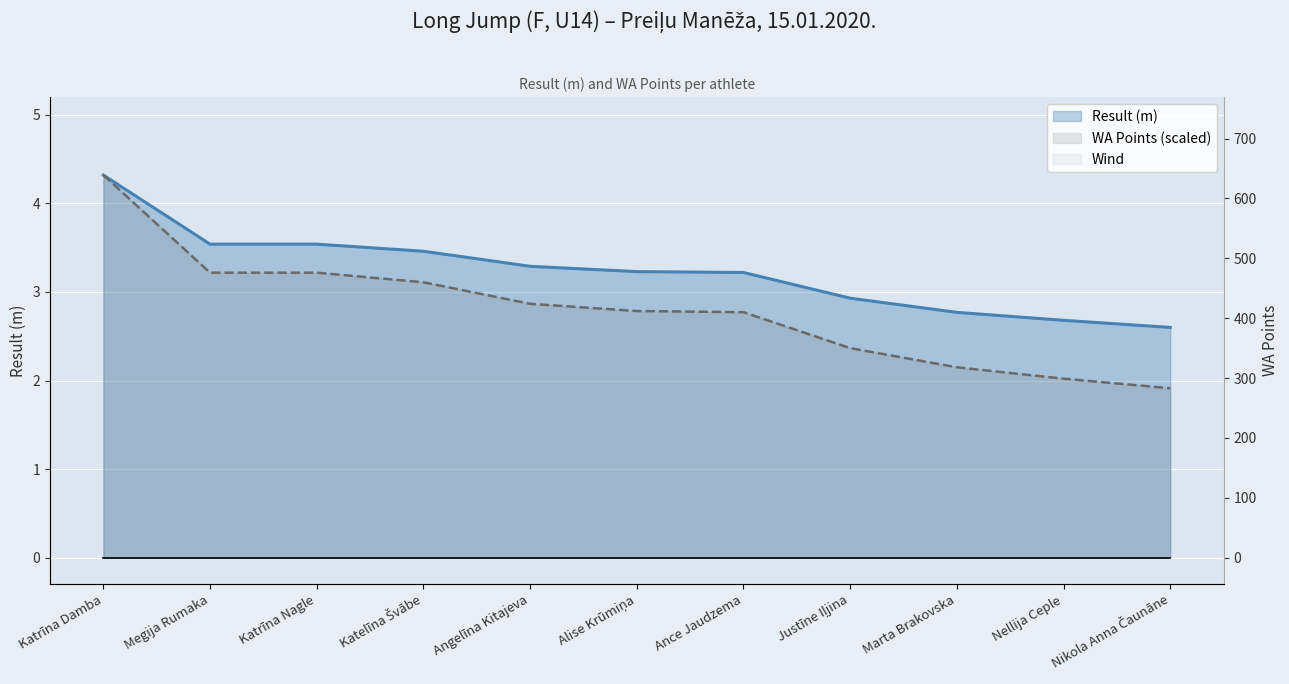

True or false: WA Points and Result (m) intersect in this chart.

False